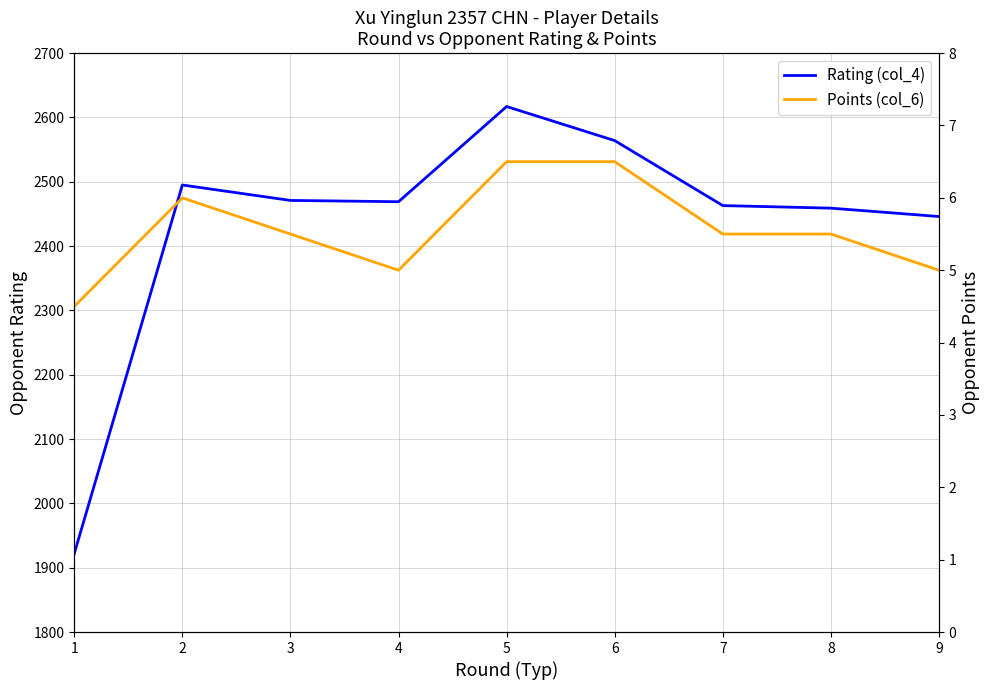

What is the total value across all series at 7?

2468.5